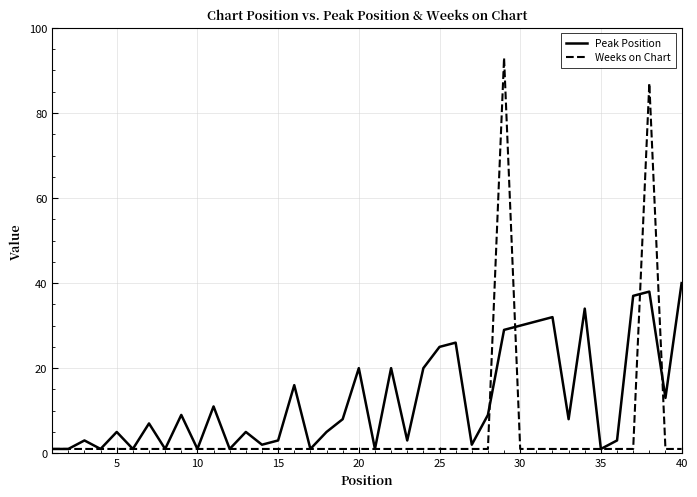

Which series has the largest total across all categories?

Peak Position